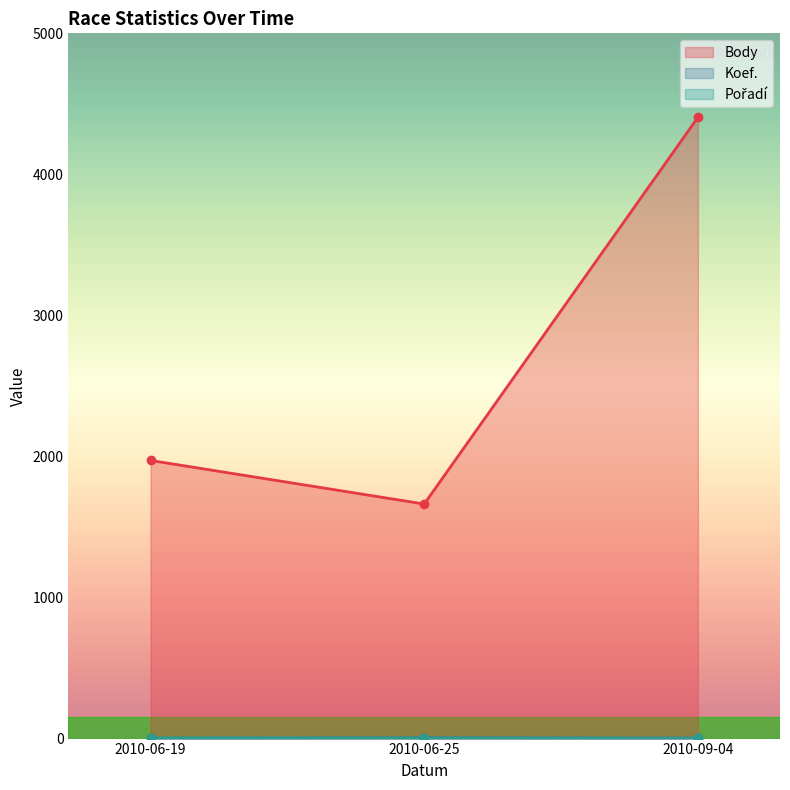

What value does the Body series have at 2010-09-04?

4404